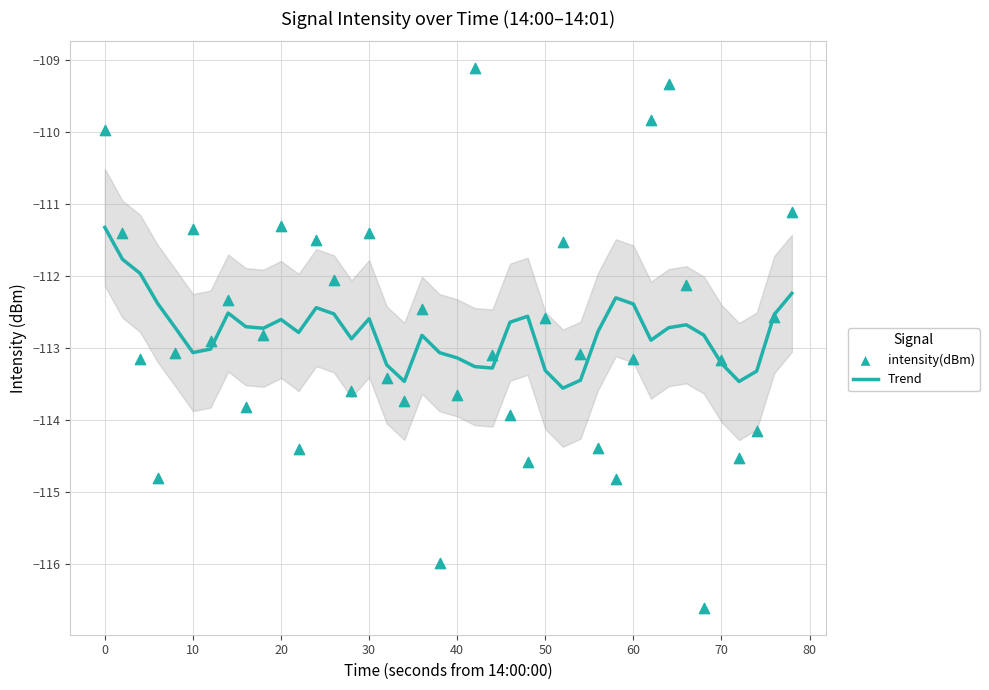

What is the range of Y values (max minus min)?

7.5